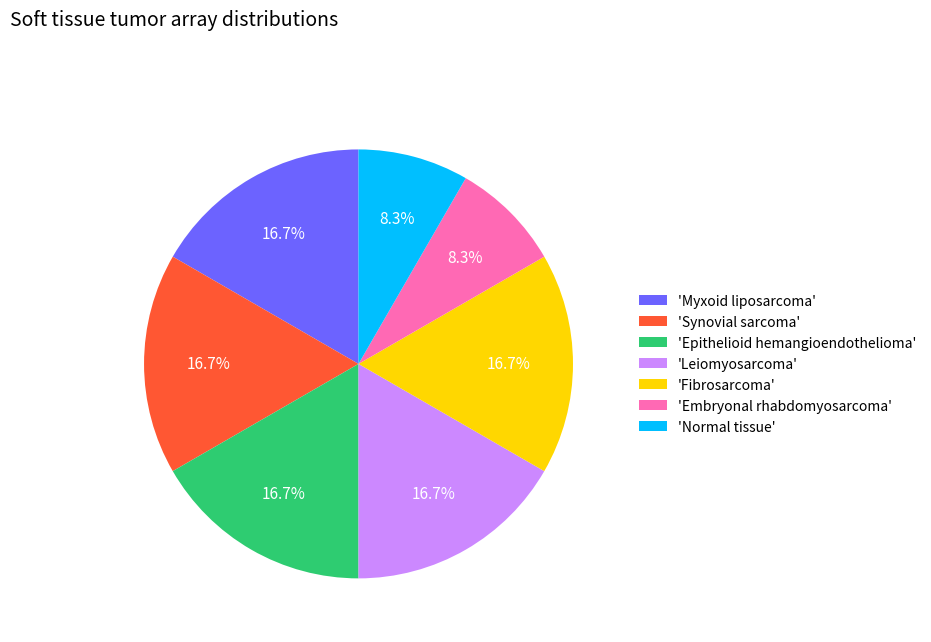

Approximately how many times larger is the value at 'Normal tissue' compared to 'Synovial sarcoma'?

0.5